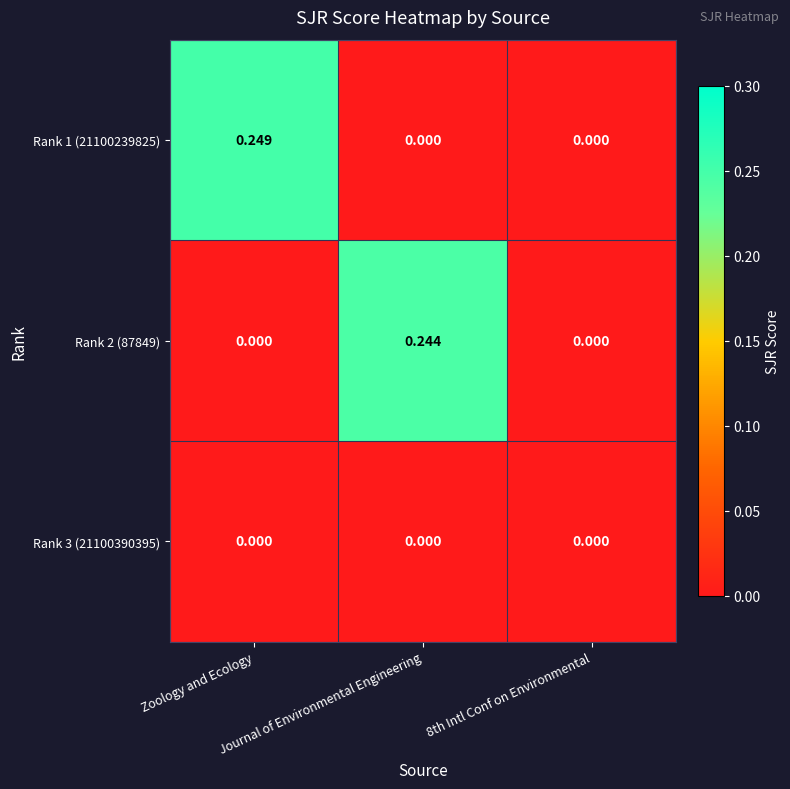

How many data points in Rank 2 (87849) are above 0?

1